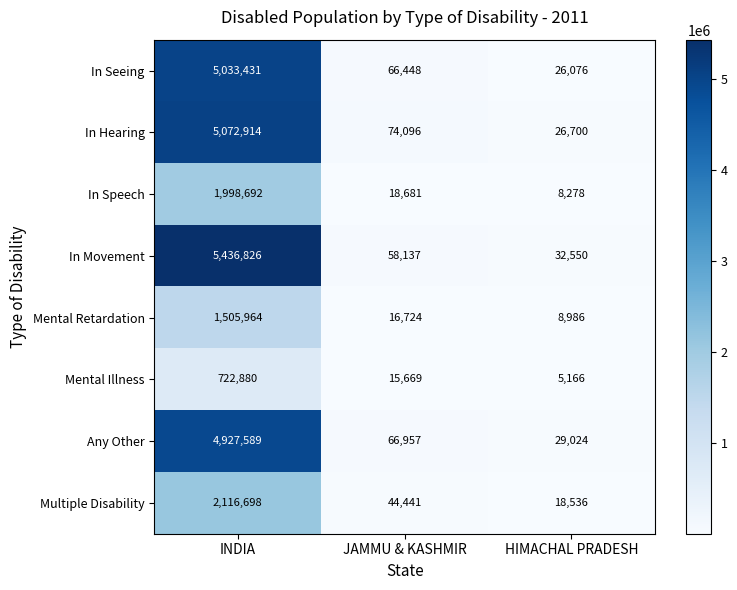

Reading left to right, extract all data points from this chart.

In Seeing: INDIA=5033431	JAMMU & KASHMIR=66448	HIMACHAL PRADESH=26076
In Hearing: INDIA=5072914	JAMMU & KASHMIR=74096	HIMACHAL PRADESH=26700
In Speech: INDIA=1998692	JAMMU & KASHMIR=18681	HIMACHAL PRADESH=8278
In Movement: INDIA=5436826	JAMMU & KASHMIR=58137	HIMACHAL PRADESH=32550
Mental Retardation: INDIA=1505964	JAMMU & KASHMIR=16724	HIMACHAL PRADESH=8986
Mental Illness: INDIA=722880	JAMMU & KASHMIR=15669	HIMACHAL PRADESH=5166
Any Other: INDIA=4927589	JAMMU & KASHMIR=66957	HIMACHAL PRADESH=29024
Multiple Disability: INDIA=2116698	JAMMU & KASHMIR=44441	HIMACHAL PRADESH=18536